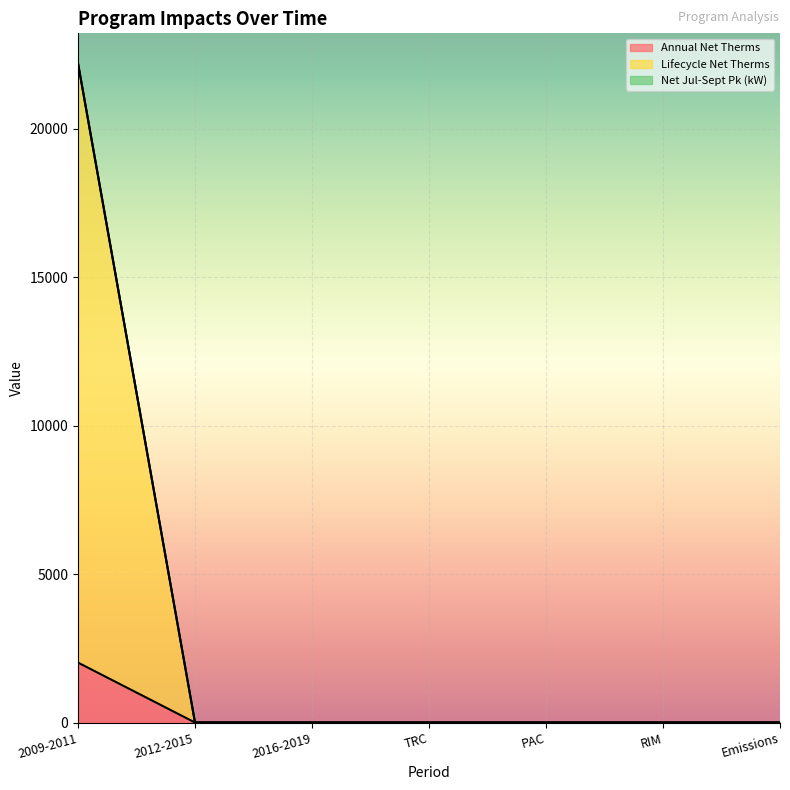

True or false: Annual Net Therms has a value of 0.0 at RIM.

True